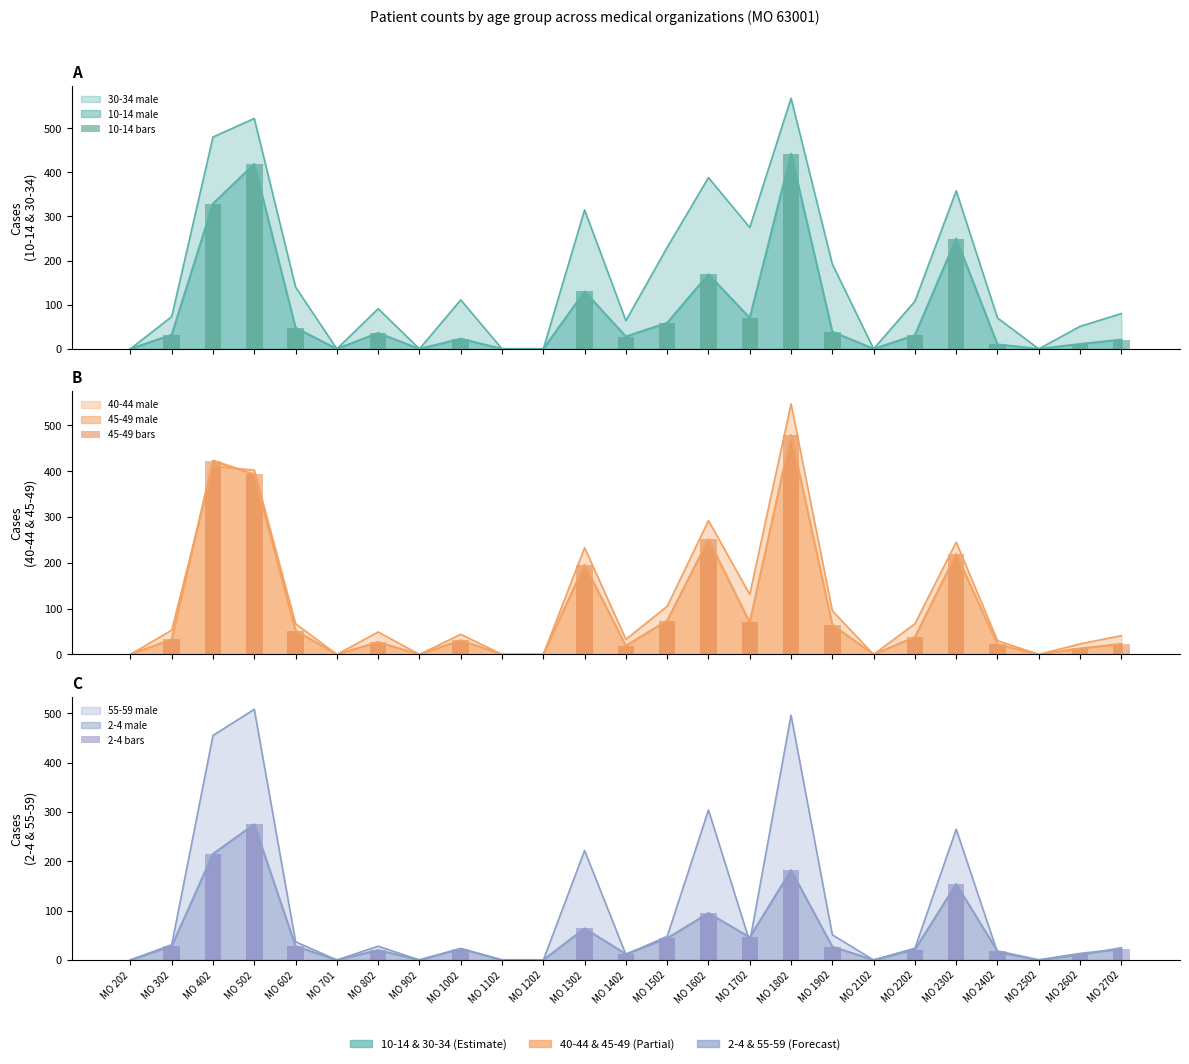

How many values in the 45-49 bars series are below 31?

12